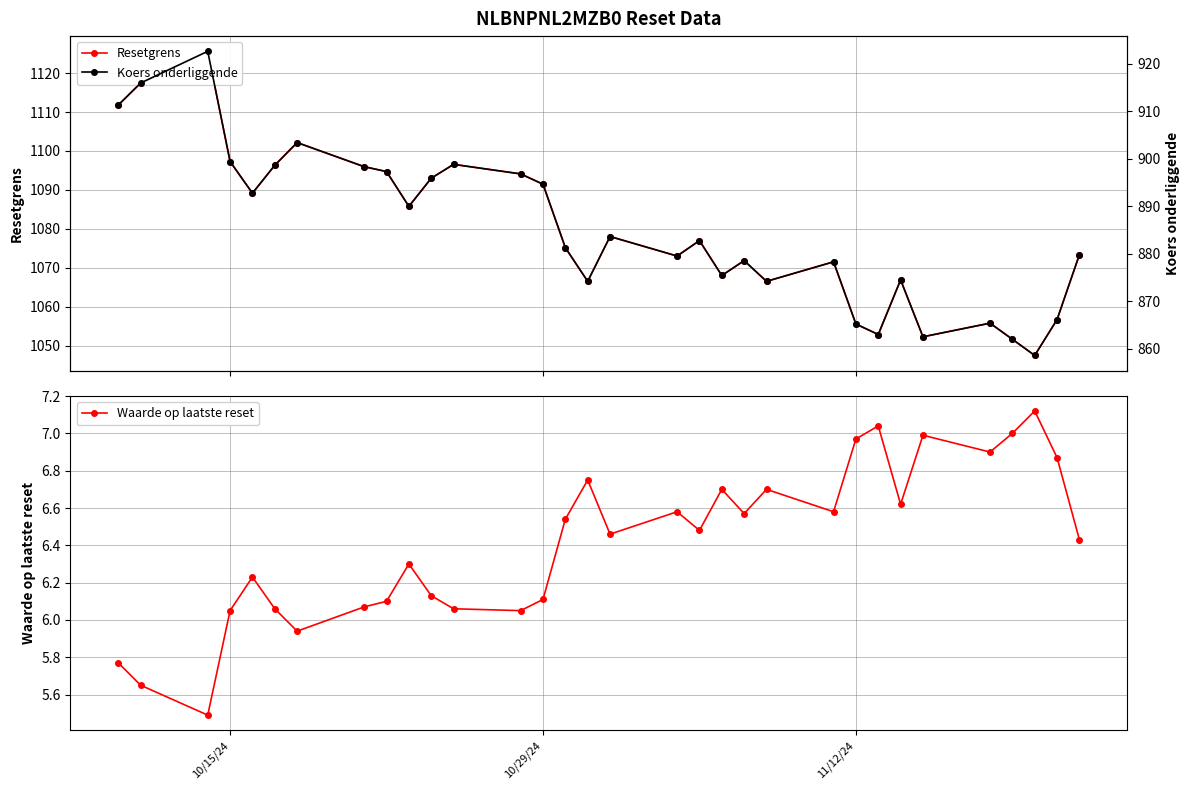

At which label does Waarde op laatste reset first exceed 6?

10/15/24